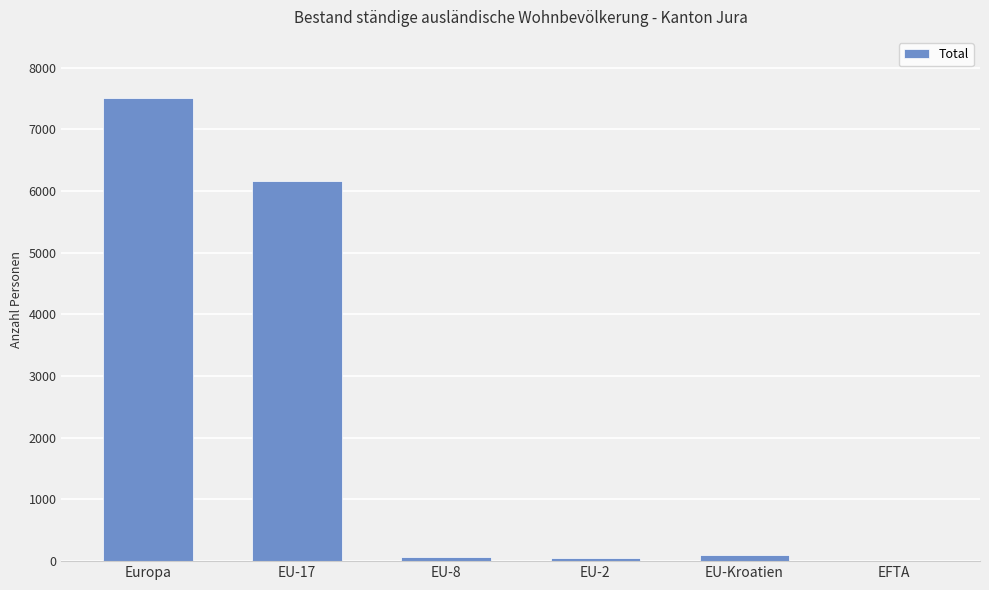

At which label is the value closest to 3757?

EU-17